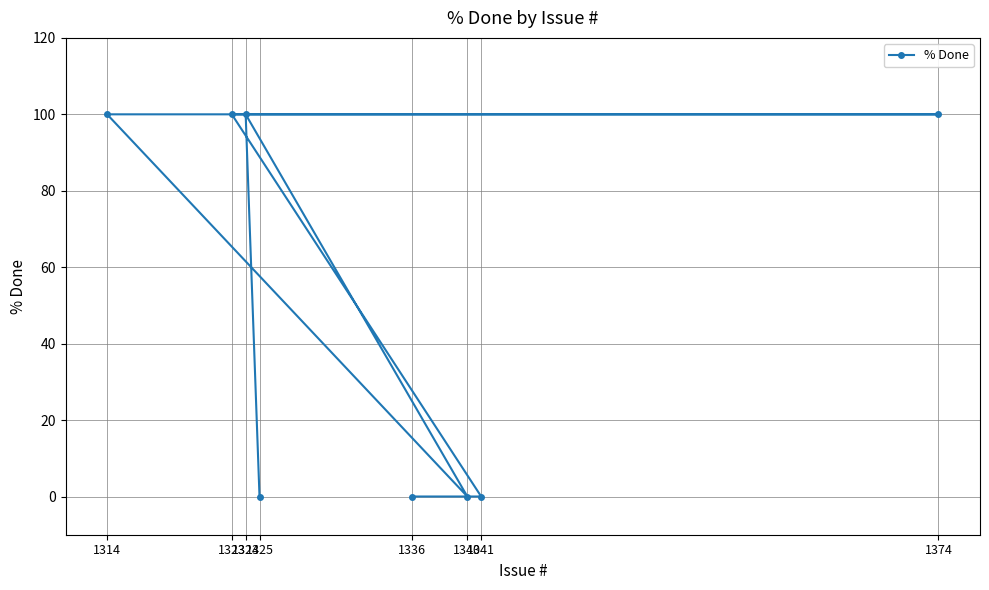

At which label is the value closest to 50?

1336